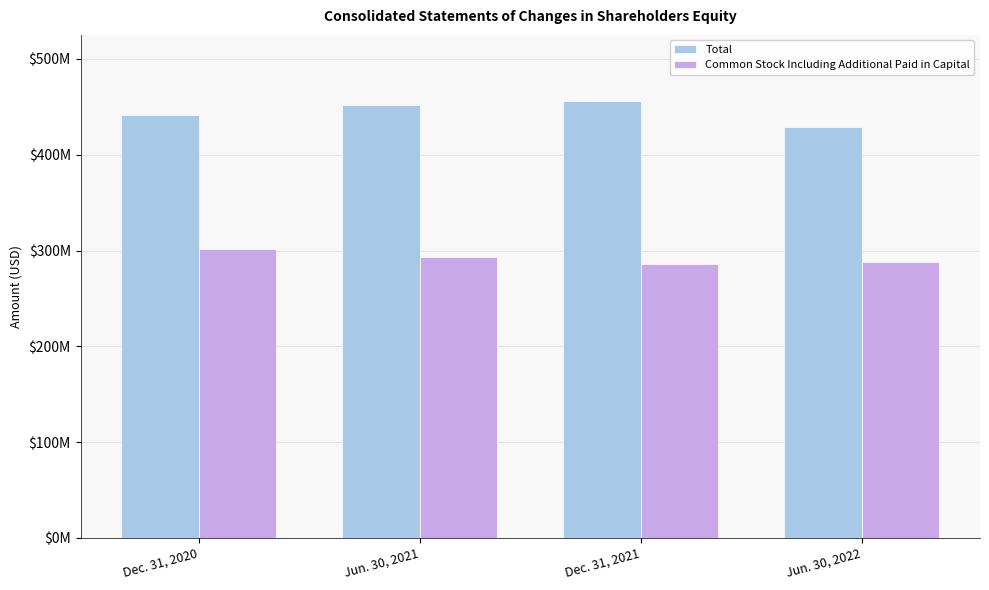

Reading right to left, transcribe all the data shown in this chart.

Total: Jun. 30, 2022=428983000	Dec. 31, 2021=456559000	Jun. 30, 2021=451888000	Dec. 31, 2020=441554000
Common Stock Including Additional Paid in Capital: Jun. 30, 2022=288199000	Dec. 31, 2021=285752000	Jun. 30, 2021=293232000	Dec. 31, 2020=302029000